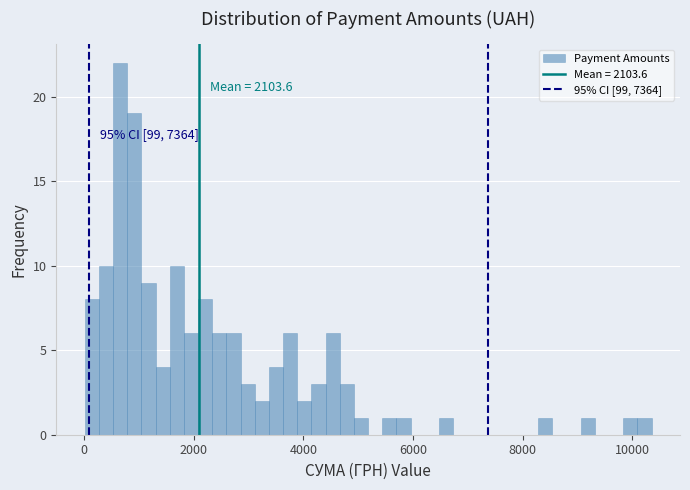

Around what value on the x-axis is the tallest bar? Give the approximate position of its centre, as read against the axis.

600